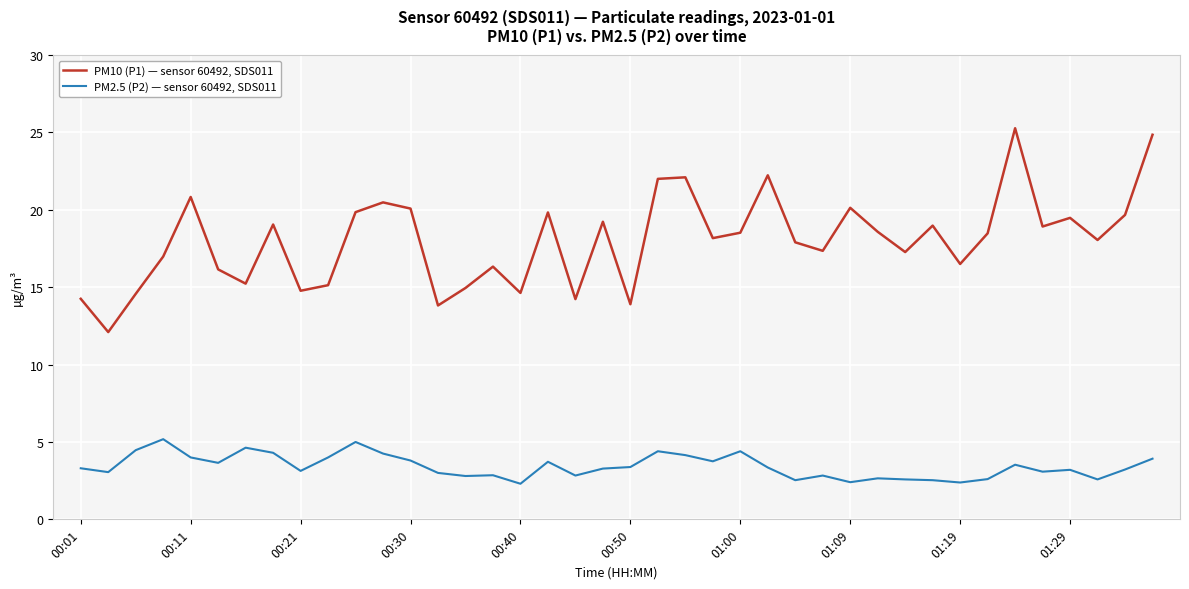

What are all the series names shown in the legend?

PM10 (P1) — sensor 60492, SDS011, PM2.5 (P2) — sensor 60492, SDS011